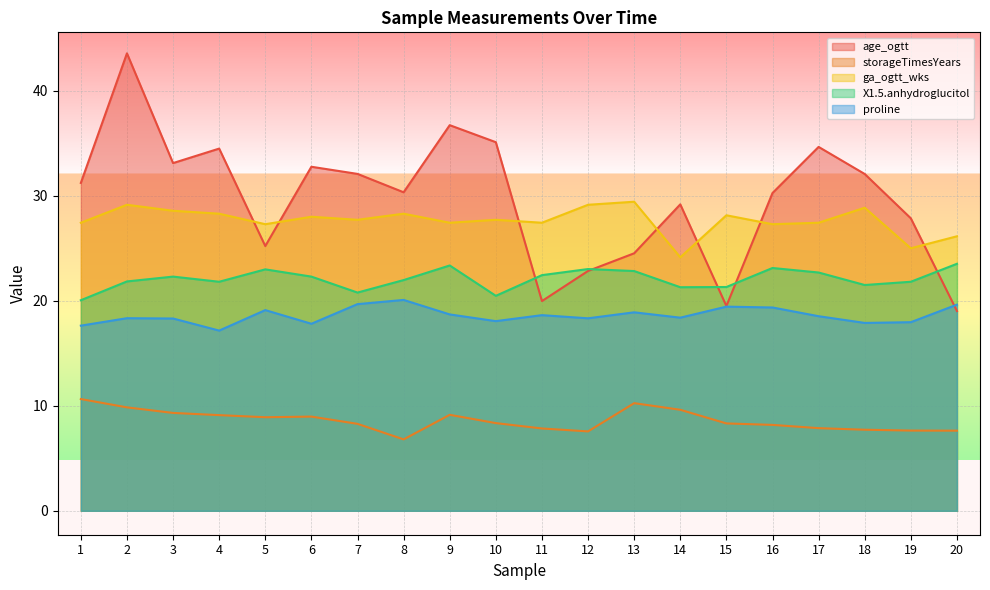

What is the sum of all proline values?

371.9